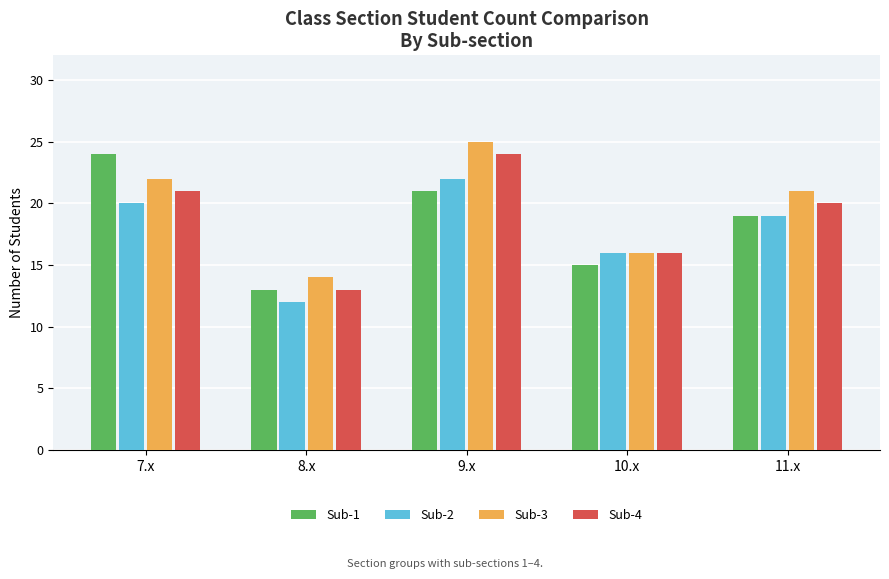

What is the label of the 1st bar from the right?

11.x